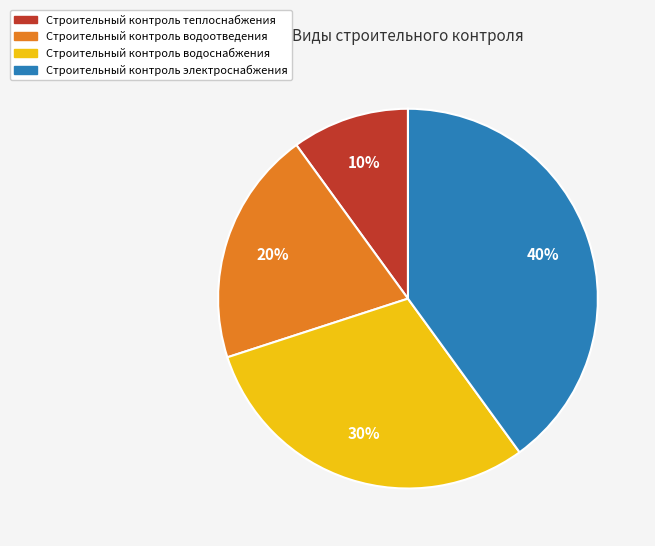

Is there any slice that represents more than half of the pie?

No